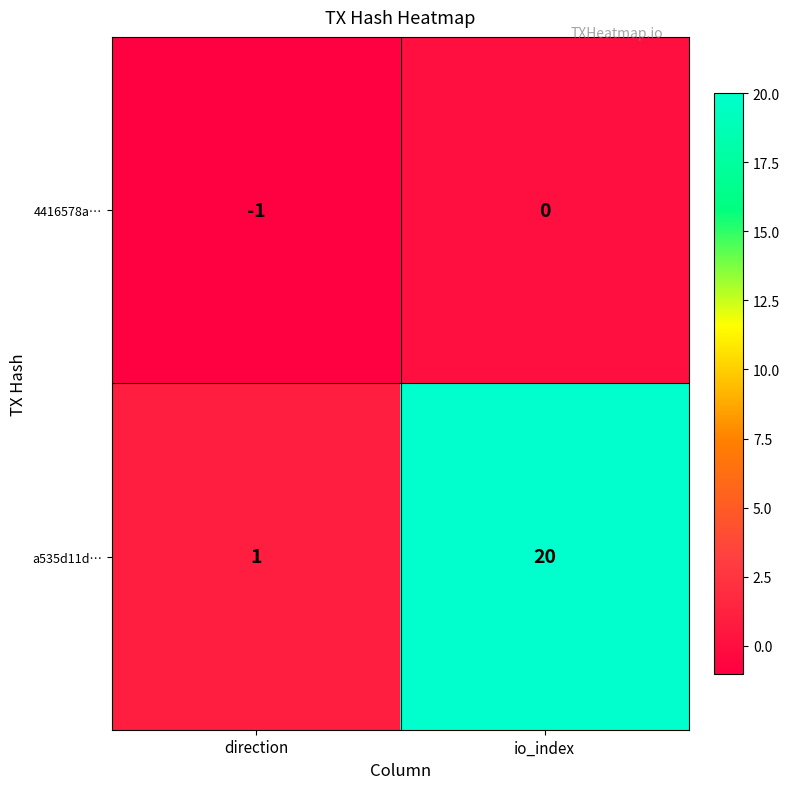

What is the approximate value of a535d11d… at io_index?

20